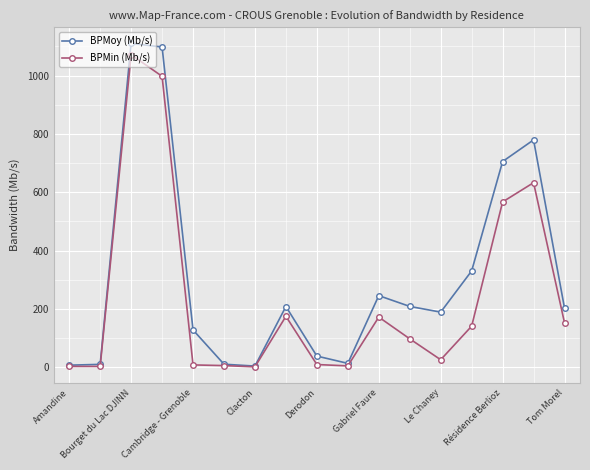

What is the maximum value shown in the chart?

1110.4